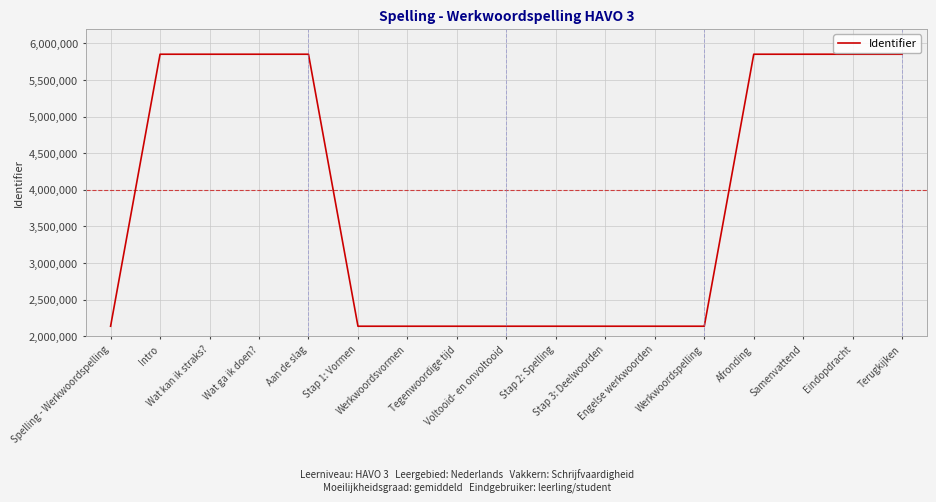

What is the sum of all values?

66060679